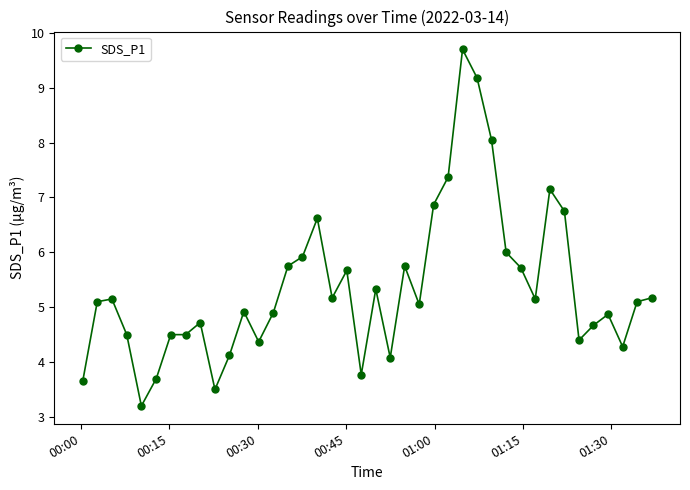

What is the difference between the maximum and minimum values?

6.5